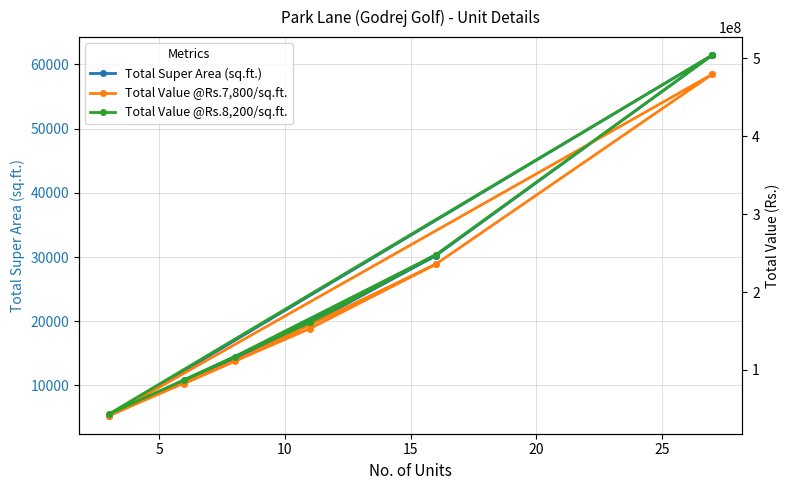

Reading left to right, transcribe all the data shown in this chart.

Total Super Area (sq.ft.): 10590	14280	30208	61452	61452	5295	19635	30208
Total Value @Rs.7,800/sq.ft.: 82602000	111384000	235622400	479325600	479325600	41301000	153153000	235622400
Total Value @Rs.8,200/sq.ft.: 86838000	117096000	247705600	503906400	503906400	43419000	161007000	247705600